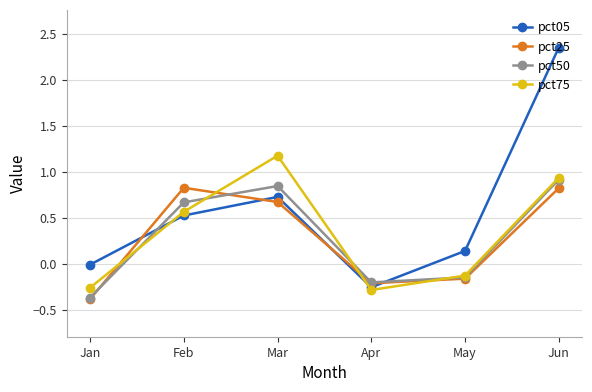

What is the lowest value of the pct50 series?

-0.4